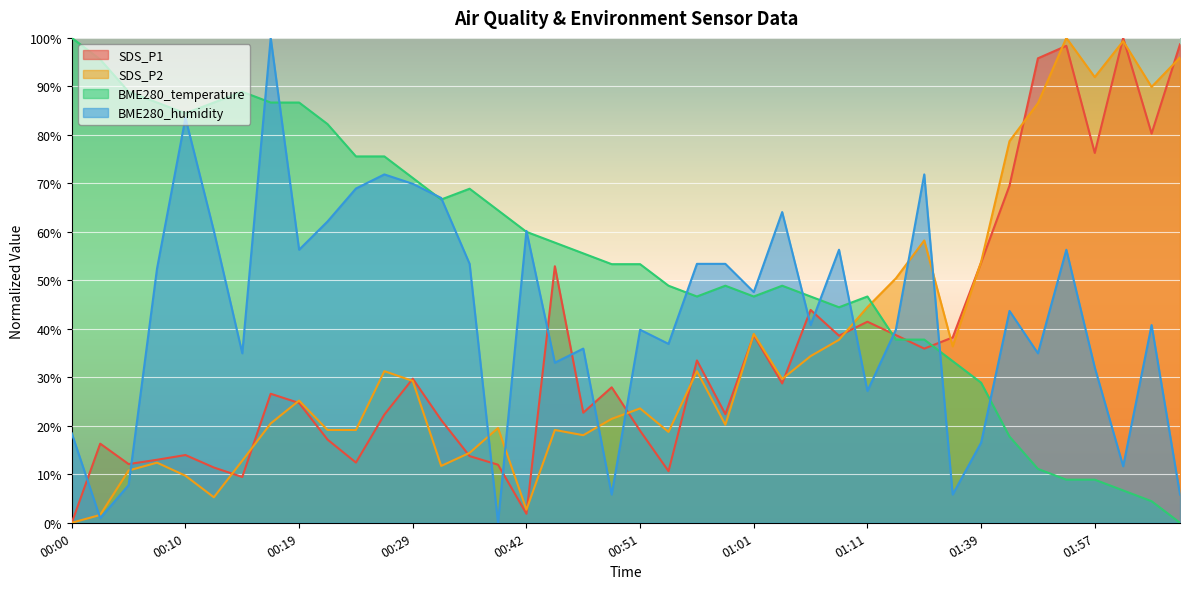

What is the total value across all series at 01:16?

203.8